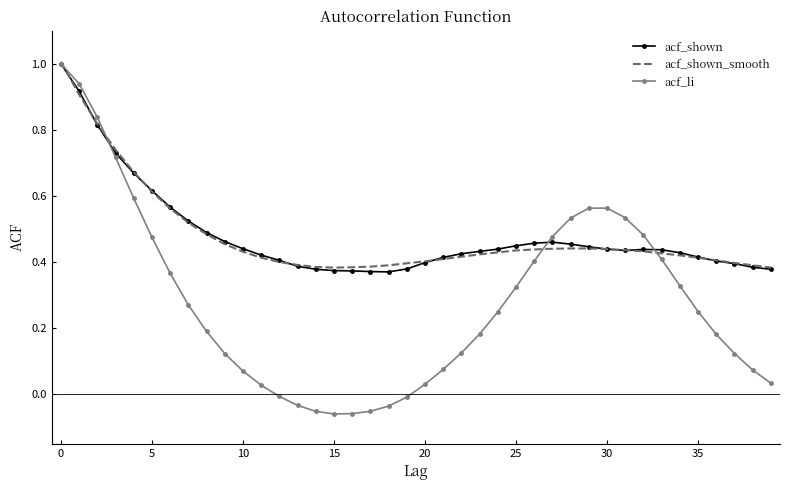

Which series has the widest spread of values?

acf_li